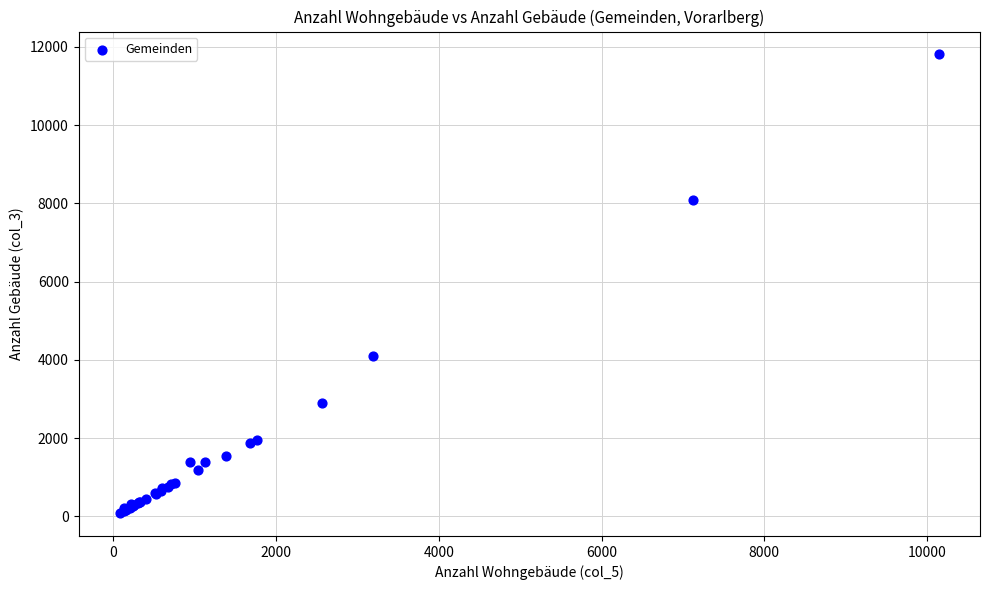

What Y value in the scatter plot is closest to 5943?

4087